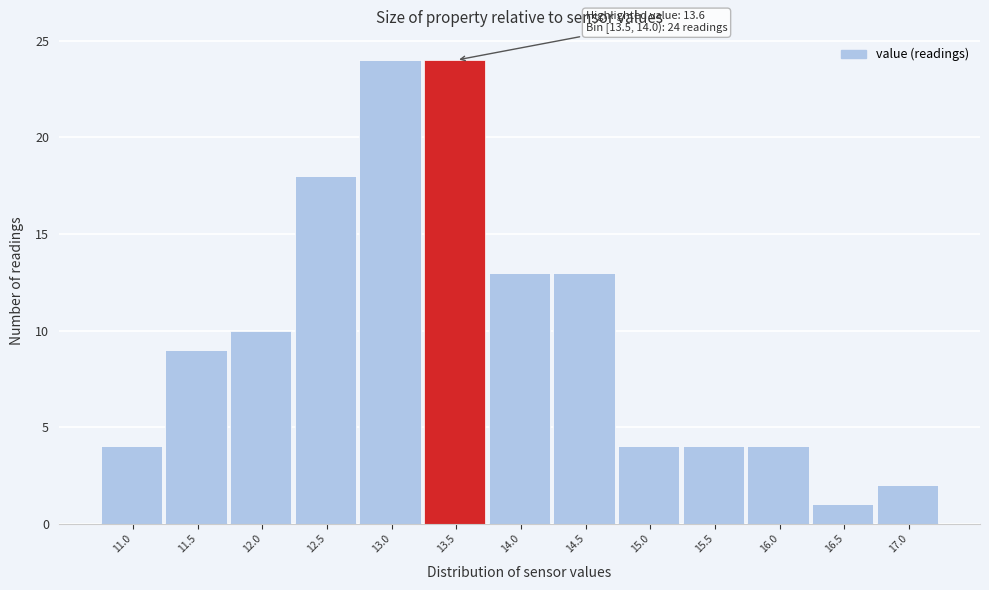

Reading right to left, transcribe all the data shown in this chart.

2	1	4	4	4	13	13	24	24	18	10	9	4